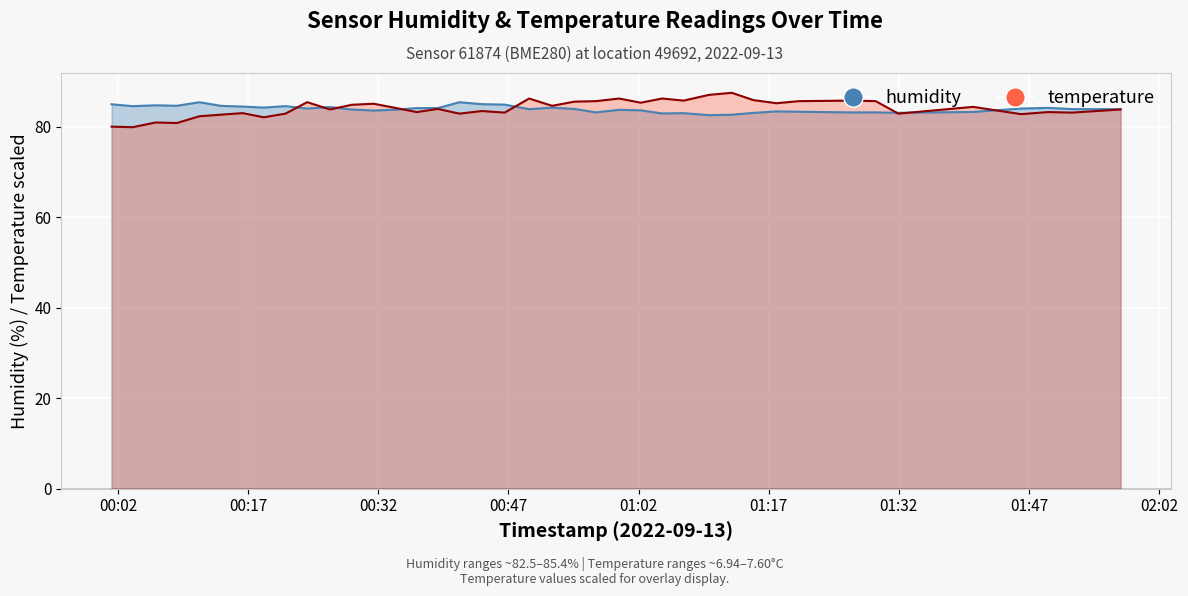

List the series in order of their overall mean, lowest first.

humidity, temperature